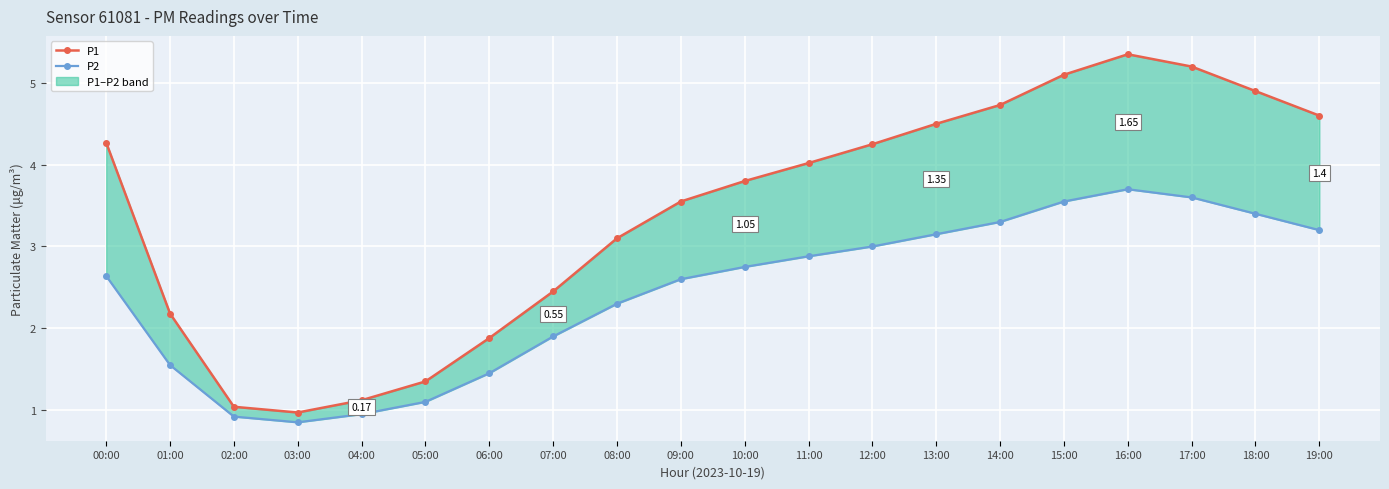

Where does the P1 series first go above 4?

00:00